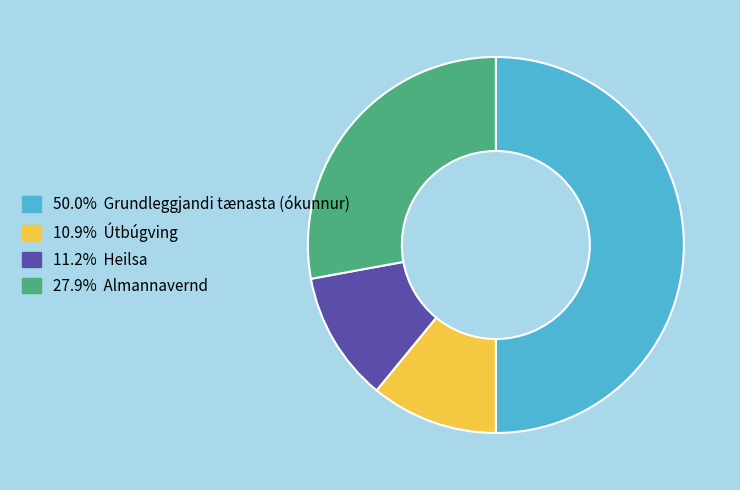

Does any single category account for the majority?

No